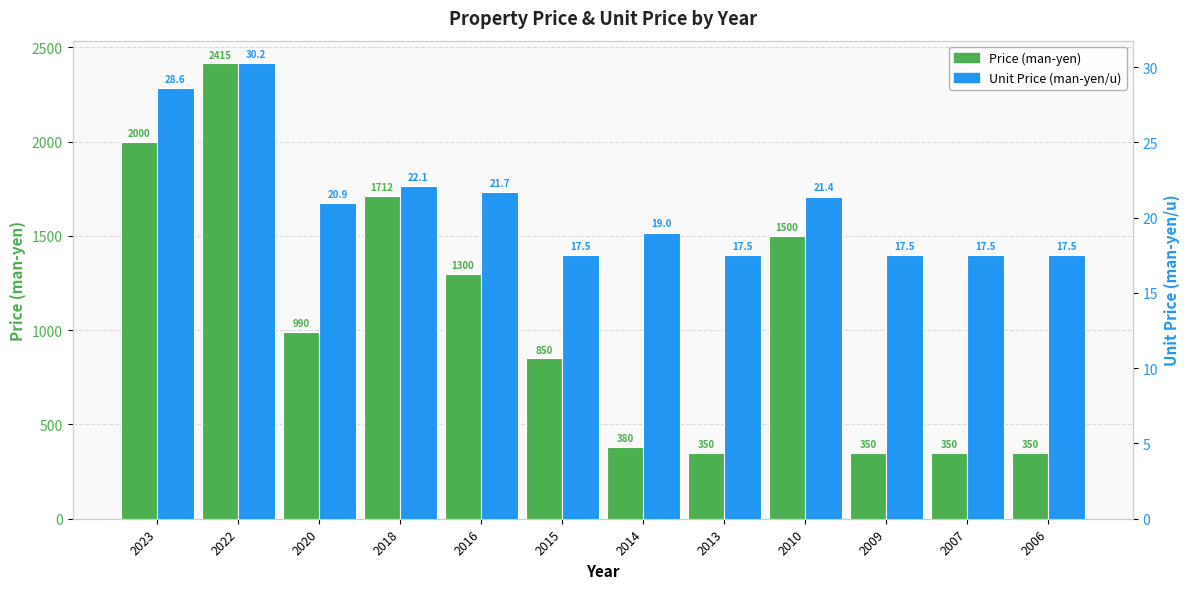

The Price (man-yen) series shows 850.0 at 2015. True or false?

True